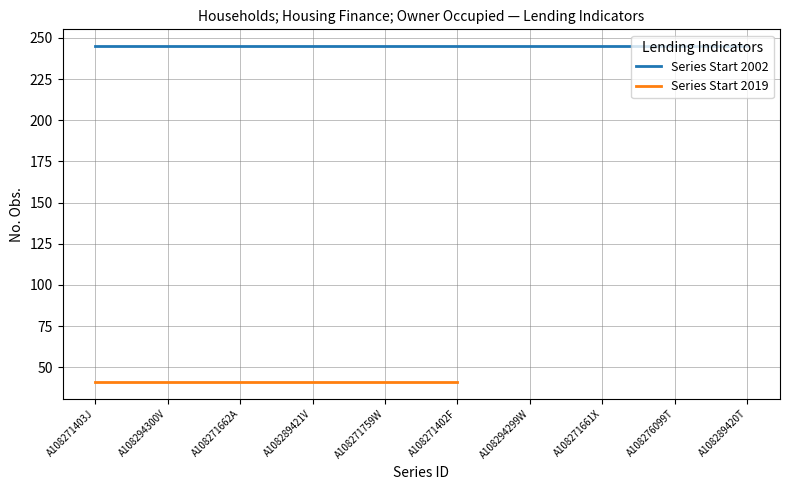

What is the maximum value shown in the chart?

245